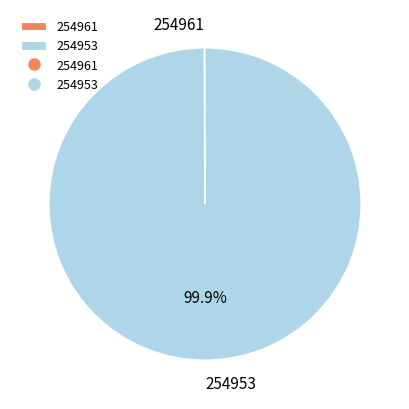

Is there any slice that represents more than half of the pie?

Yes